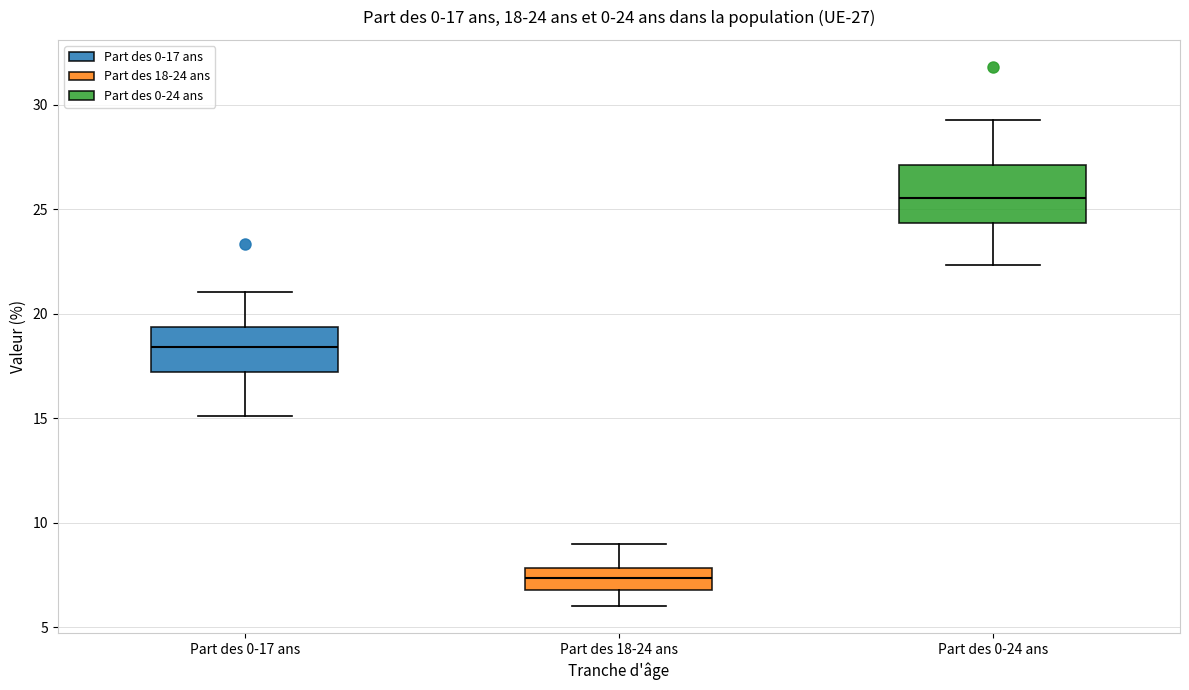

Which box has the highest median line?

Part des 0-24 ans